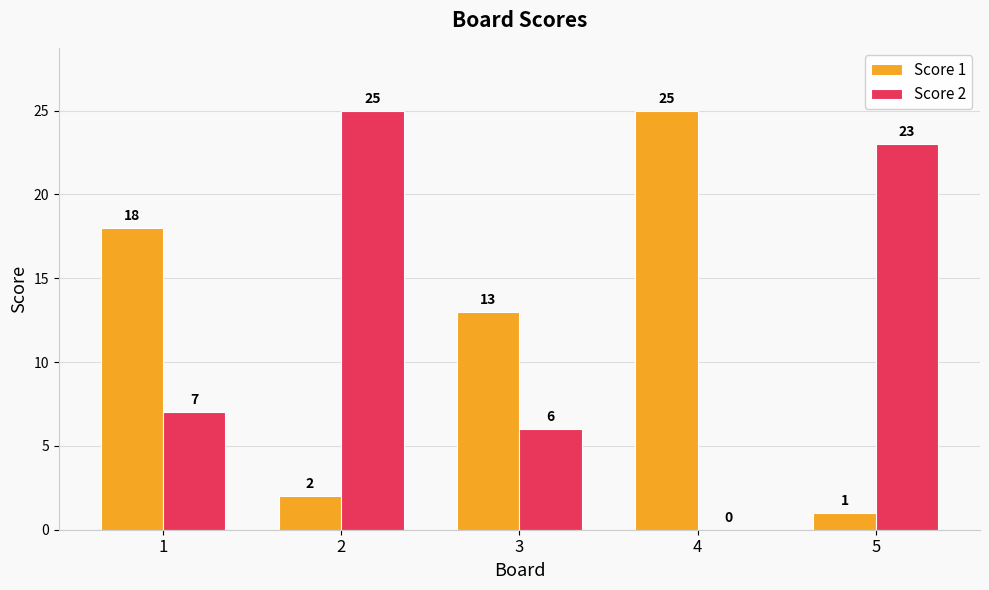

True or false: Score 2 has a value of 2 at 1.

False